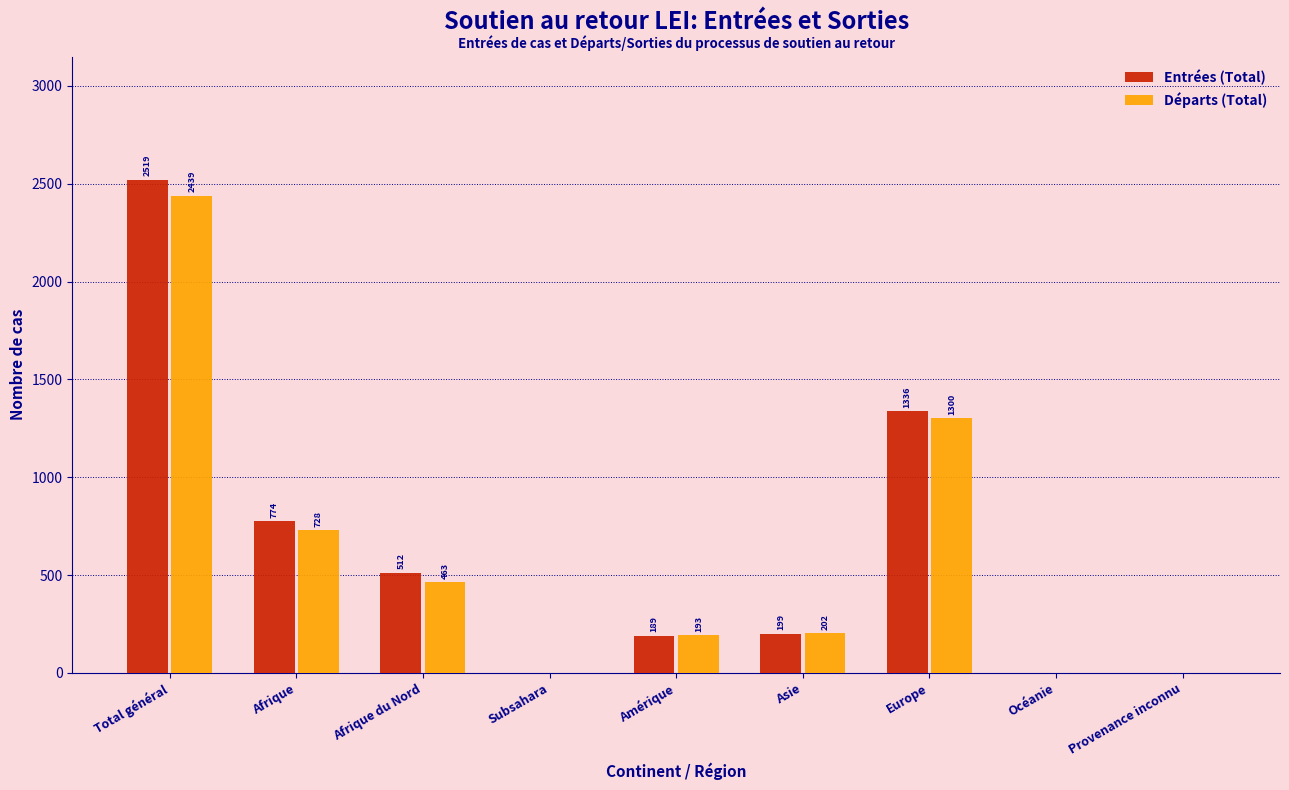

Reading left to right, transcribe all the data shown in this chart.

Entrées (Total): Total général=2519	Afrique=774	Afrique du Nord=512	Subsahara=0	Amérique=189	Asie=199	Europe=1336	Océanie=0	Provenance inconnu=0
Départs (Total): Total général=2439	Afrique=728	Afrique du Nord=463	Subsahara=0	Amérique=193	Asie=202	Europe=1300	Océanie=0	Provenance inconnu=0